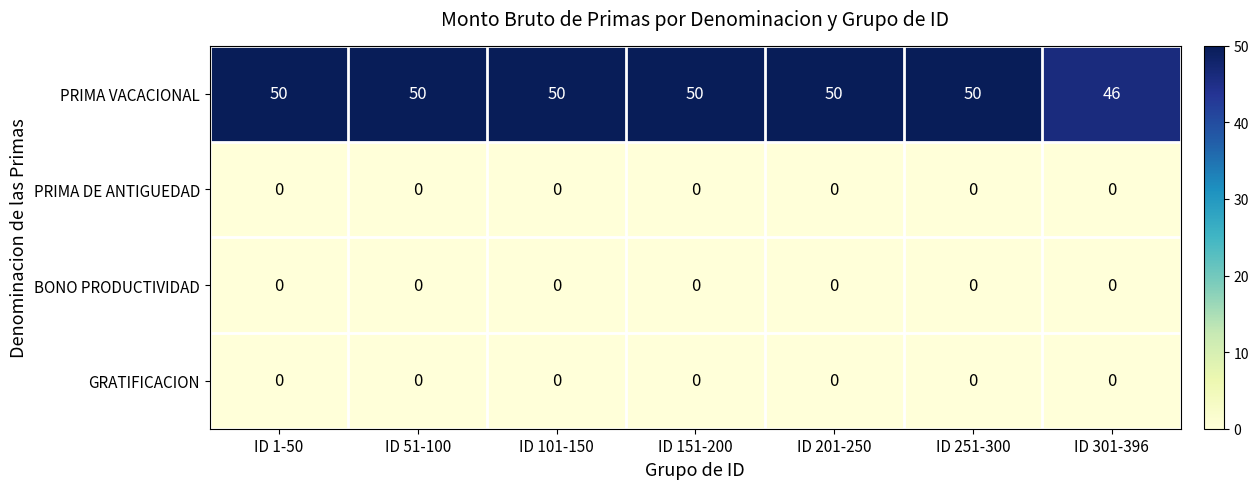

What is the difference between the highest and lowest values at ID 301-396?

46